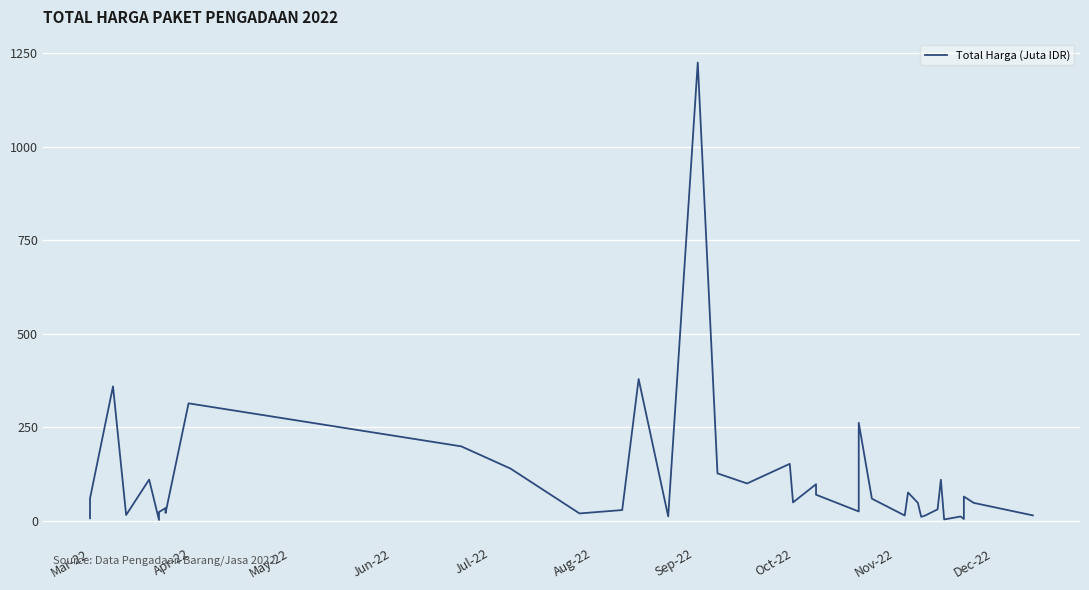

How many data points are less than 48?

19